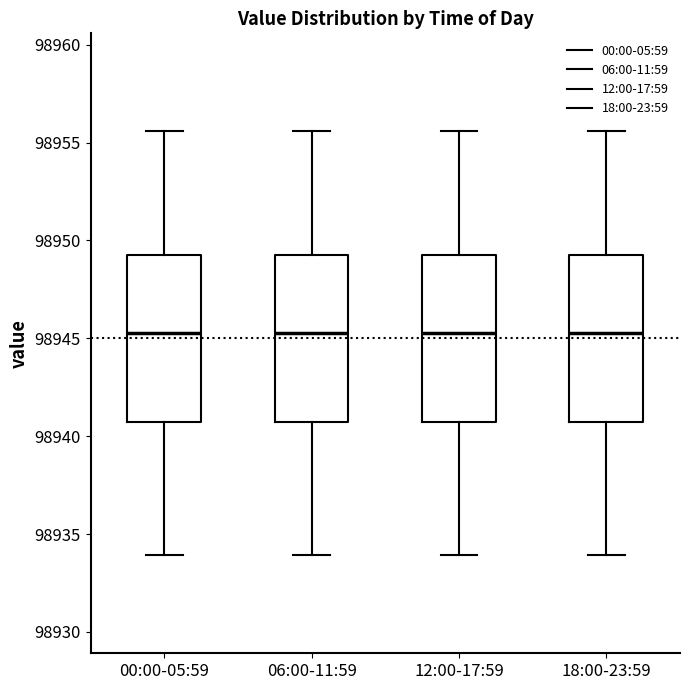

Reading left to right, read every box against the y-axis: the position of its median line, the range the box covers, and the ends of its whiskers. The values are not printed on the chart, so give them approximately, as read against the axis.

00:00-05:59: median 98945.5, box 98940.5 to 98949.0, whiskers 98934.0 to 98955.5
06:00-11:59: median 98945.5, box 98940.5 to 98949.0, whiskers 98934.0 to 98955.5
12:00-17:59: median 98945.5, box 98940.5 to 98949.0, whiskers 98934.0 to 98955.5
18:00-23:59: median 98945.5, box 98940.5 to 98949.0, whiskers 98934.0 to 98955.5